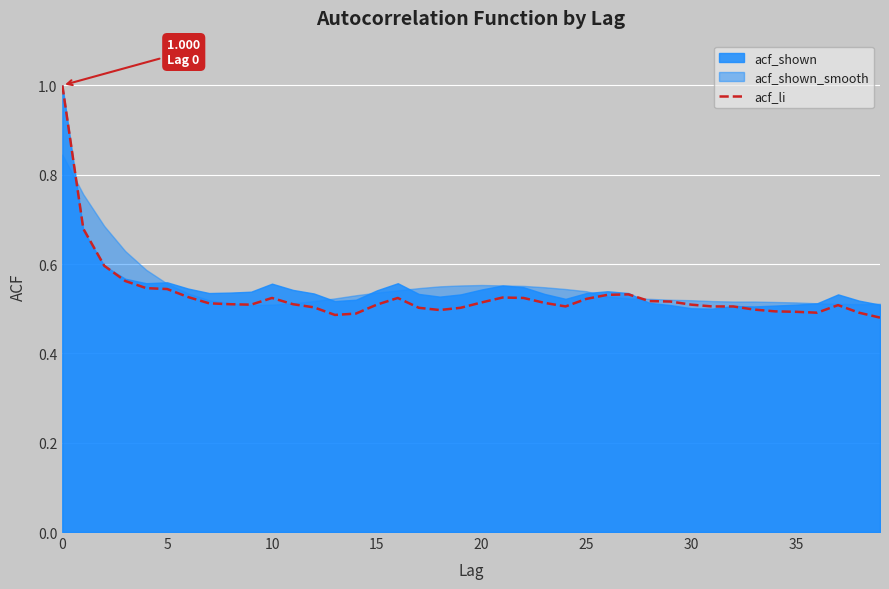

Is it true that acf_li equals 0.5 at 15?

True